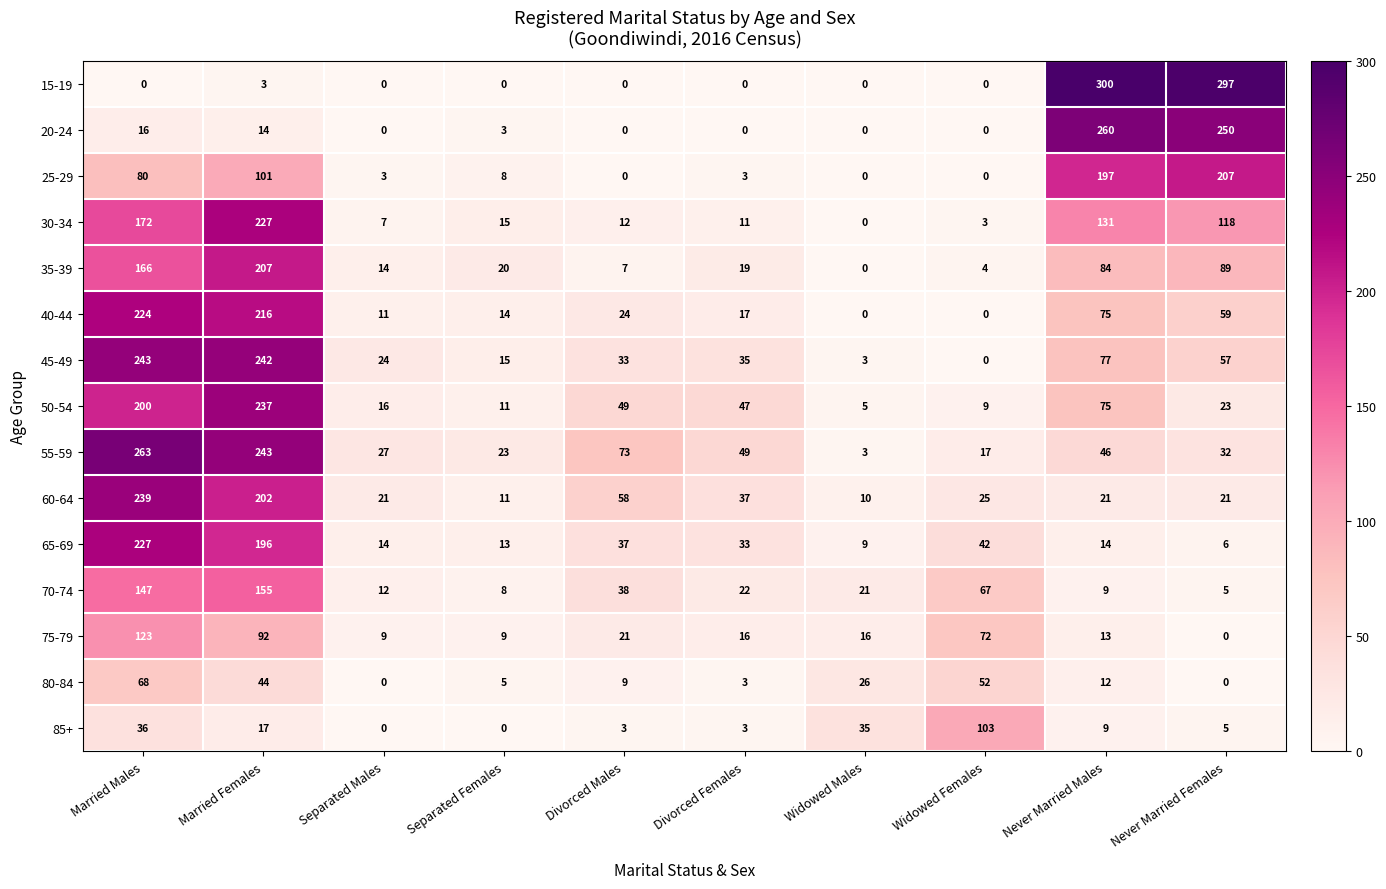

Which series has the largest range (max minus min)?

15-19